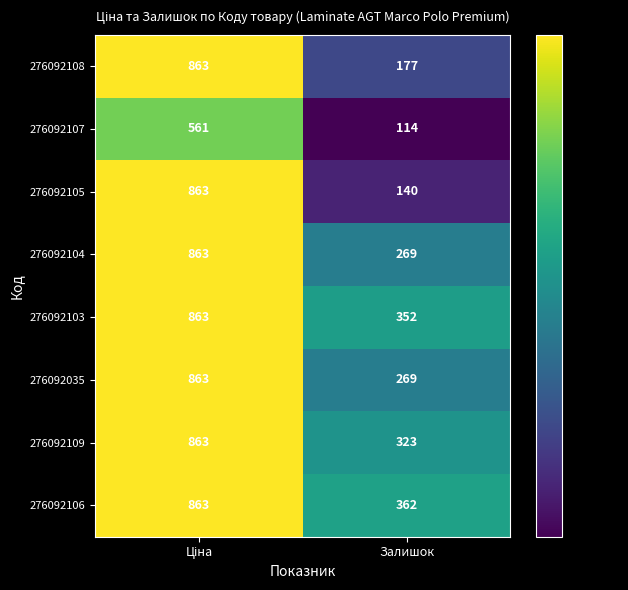

The 276092104 series shows 148 at Залишок. True or false?

False